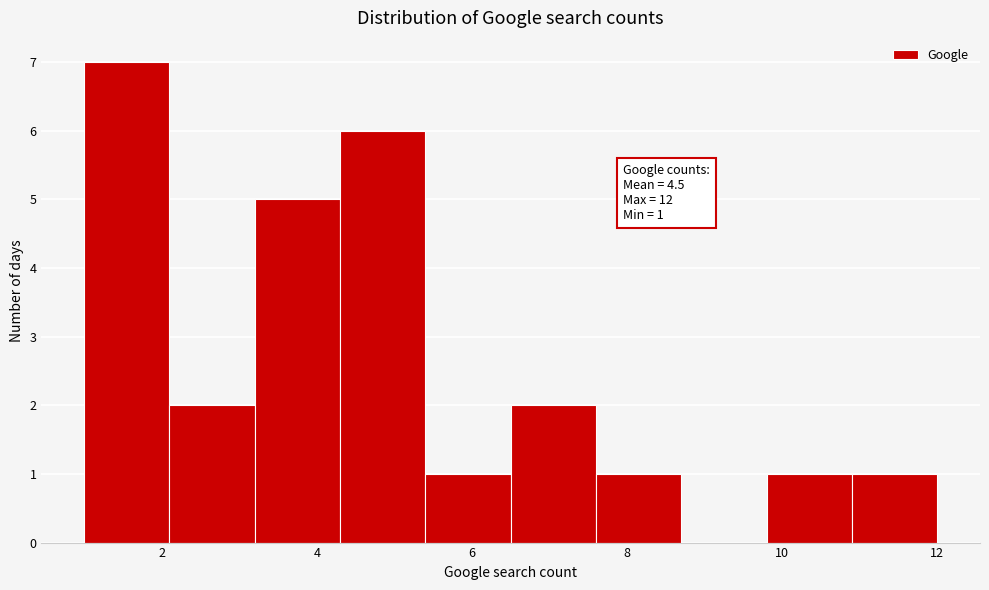

Over which range of the x-axis is the bar tallest?

1.0 to 2.1